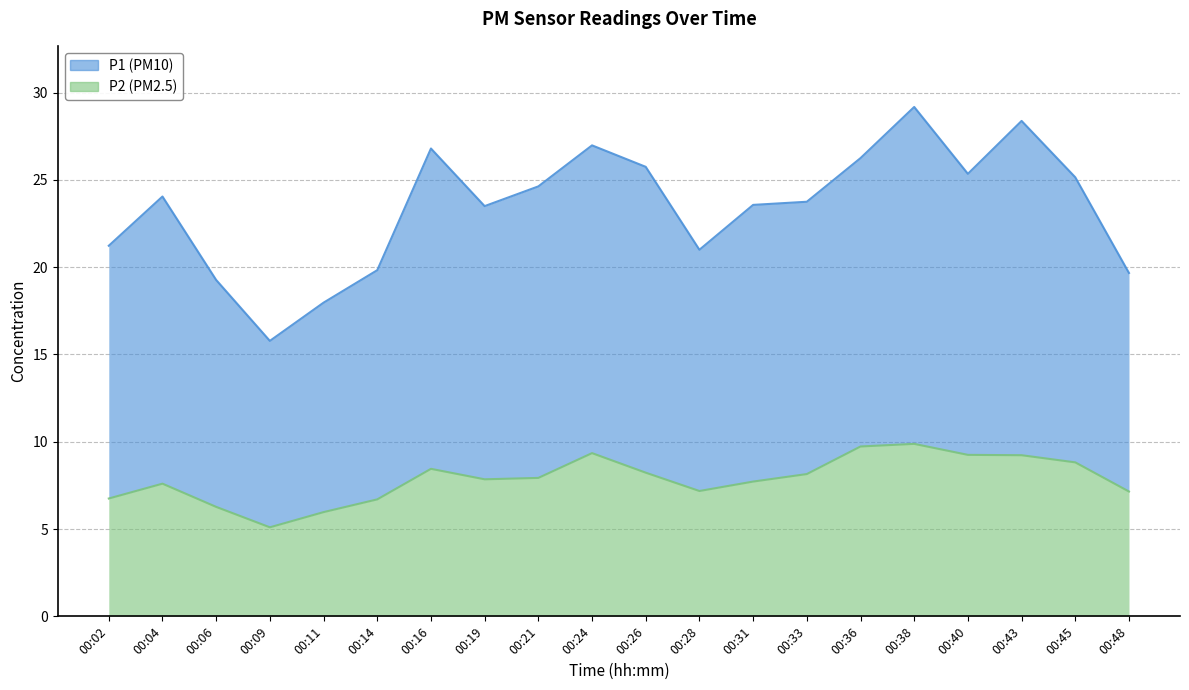

Reading right to left, extract all data points from this chart.

P1: 19.7	25.1	28.4	25.4	29.2	26.2	23.8	23.6	21.0	25.8	27.0	24.6	23.5	26.8	19.8	18.0	15.8	19.3	24.0	21.2
P2: 7.2	8.8	9.2	9.2	9.9	9.7	8.2	7.7	7.2	8.2	9.3	7.9	7.8	8.4	6.7	6.0	5.1	6.3	7.6	6.8